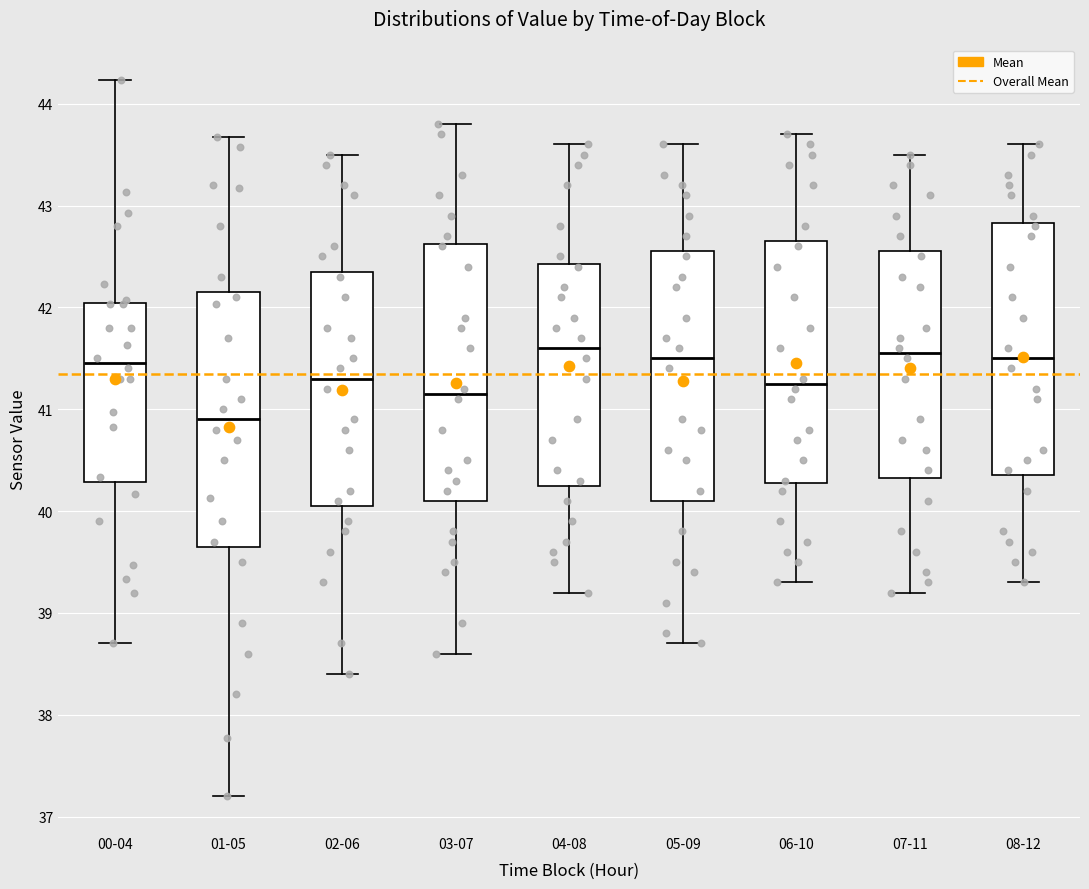

Reading left to right, transcribe this box plot: for each box, give where its median line is, the range the box spans, and where its two whiskers end, as read against the y-axis. The values are not printed on the chart, so give them approximately, as read against the axis.

00-04: median 41.5, box 40.3 to 42.0, whiskers 38.7 to 44.2
01-05: median 40.9, box 39.7 to 42.2, whiskers 37.2 to 43.7
02-06: median 41.3, box 40.1 to 42.4, whiskers 38.4 to 43.5
03-07: median 41.2, box 40.1 to 42.6, whiskers 38.6 to 43.8
04-08: median 41.6, box 40.3 to 42.4, whiskers 39.2 to 43.6
05-09: median 41.5, box 40.1 to 42.6, whiskers 38.7 to 43.6
06-10: median 41.3, box 40.3 to 42.7, whiskers 39.3 to 43.7
07-11: median 41.6, box 40.3 to 42.6, whiskers 39.2 to 43.5
08-12: median 41.5, box 40.4 to 42.8, whiskers 39.3 to 43.6